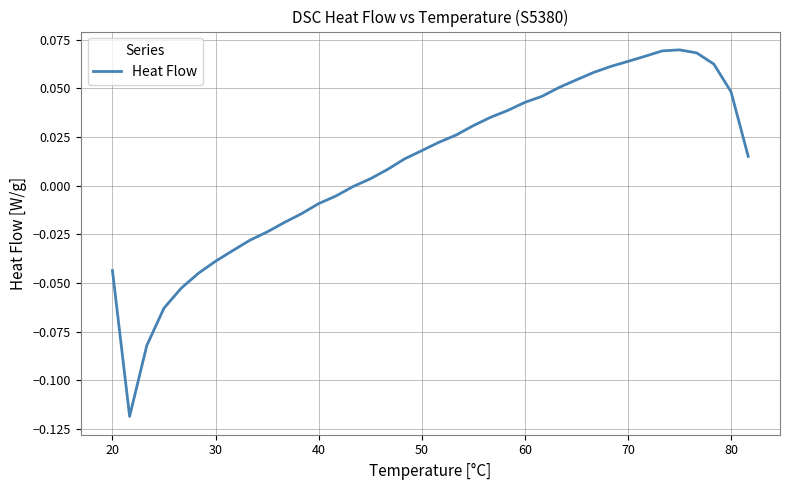

How many lines are shown in the chart?

1